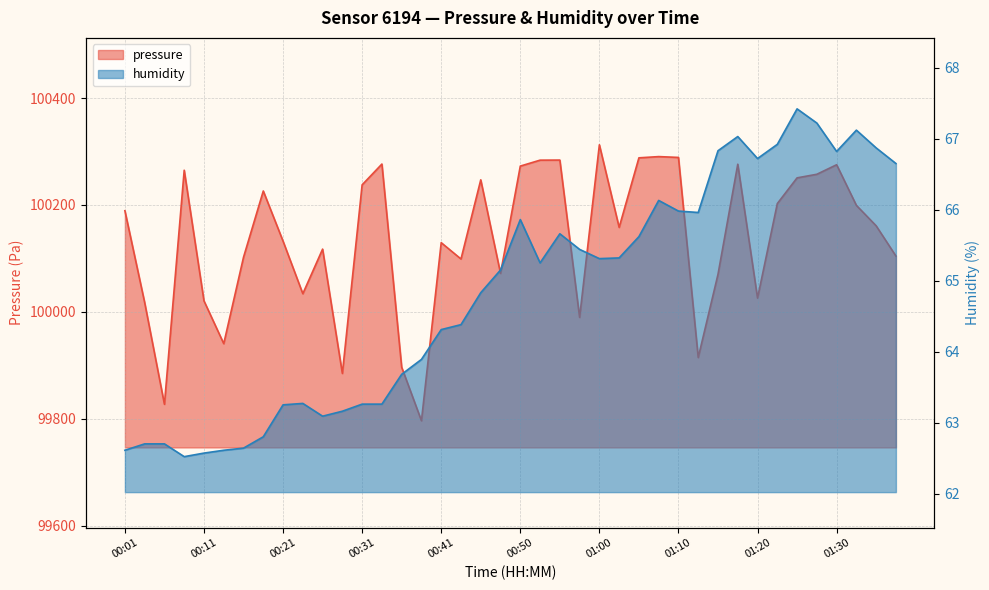

How many series are shown in this chart?

2